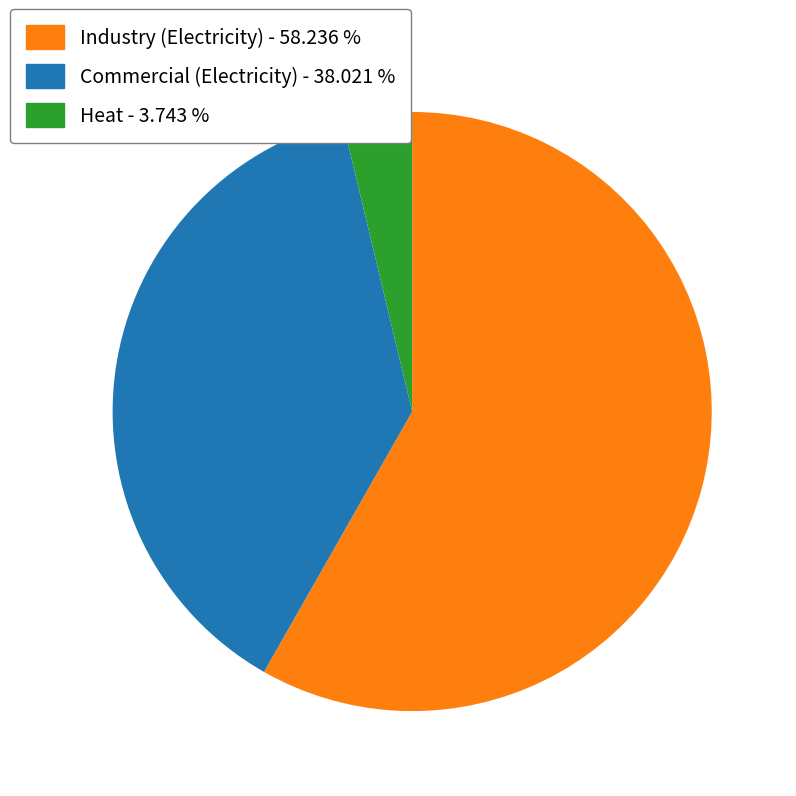

Count the number of slices in the pie.

3